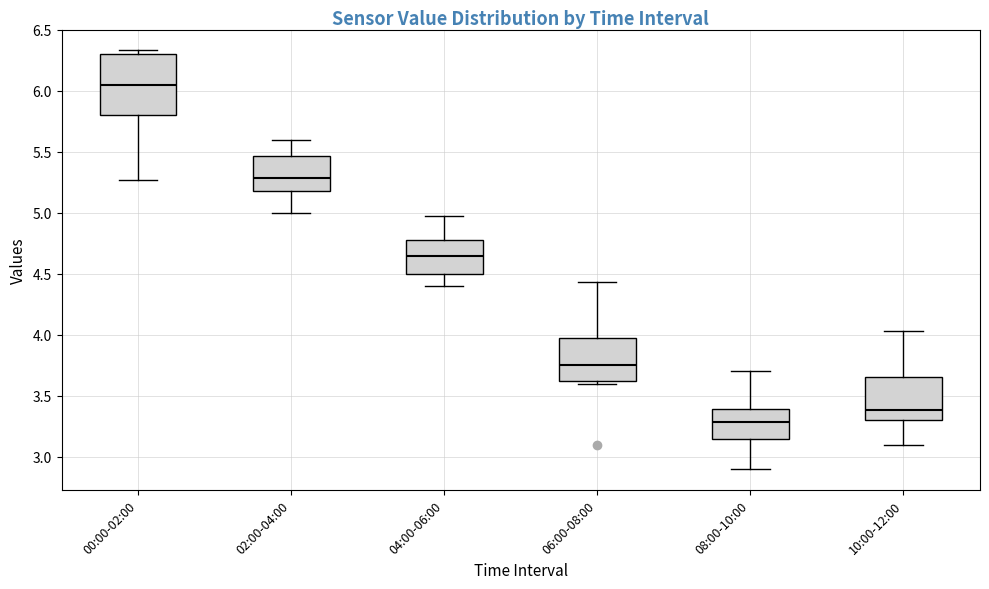

Which box has the highest median line?

00:00-02:00